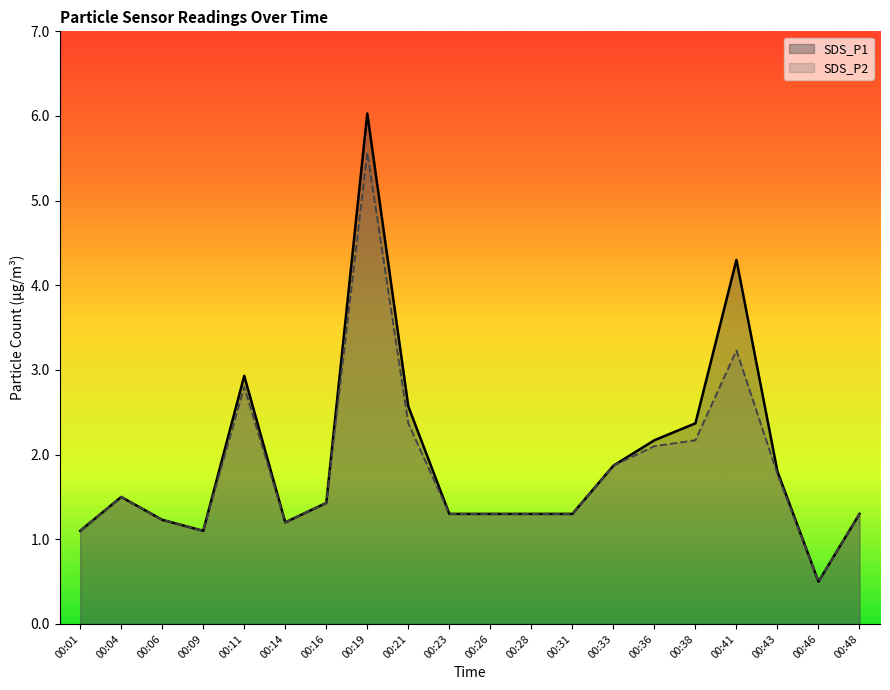

How many interior local peaks does the SDS_P2 series have?

4